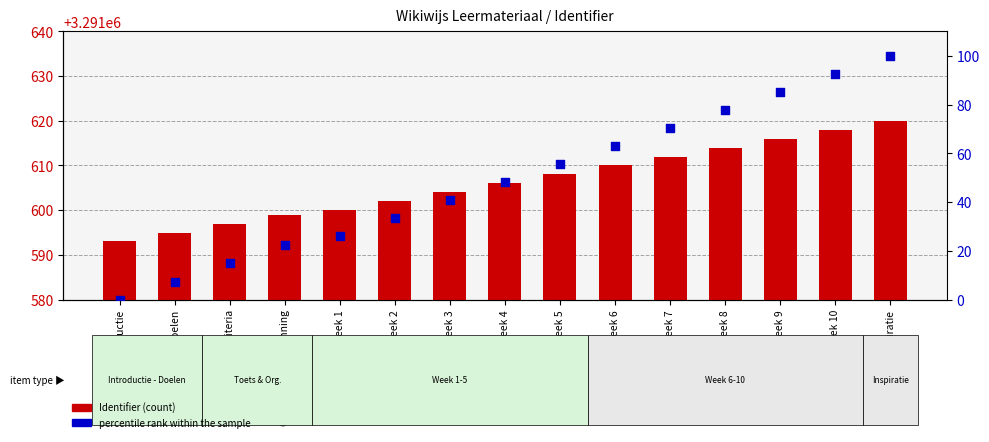

What are all the series names shown in the legend?

Identifier, percentile rank within the sample